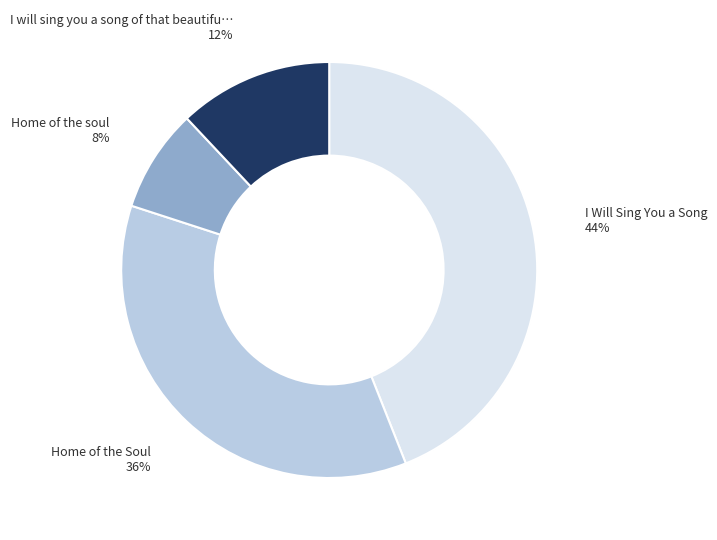

Which slice is the smallest?

Home of the soul